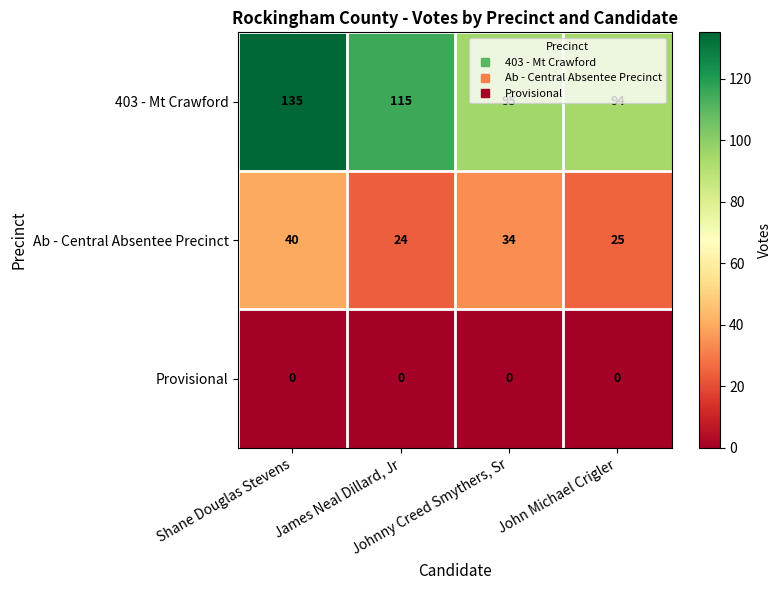

What is the difference between the second highest and minimum values in the Ab - Central Absentee Precinct series?

10